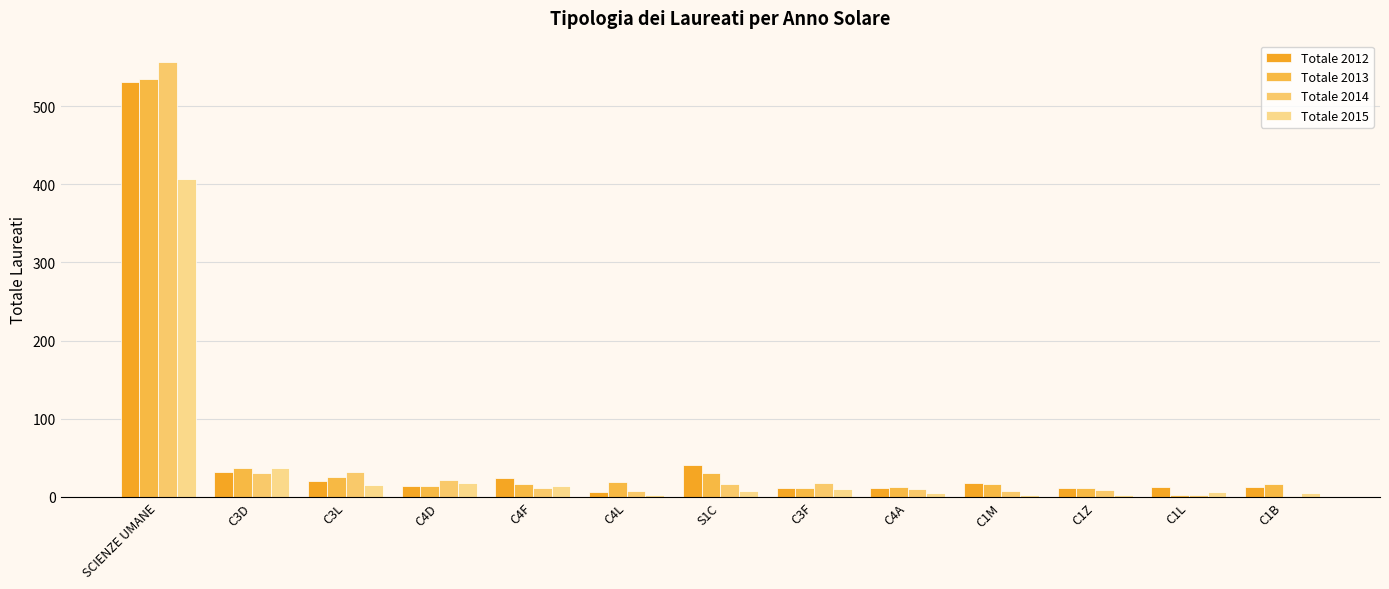

Which series changed the most between C3D and S1C?

Totale 2015